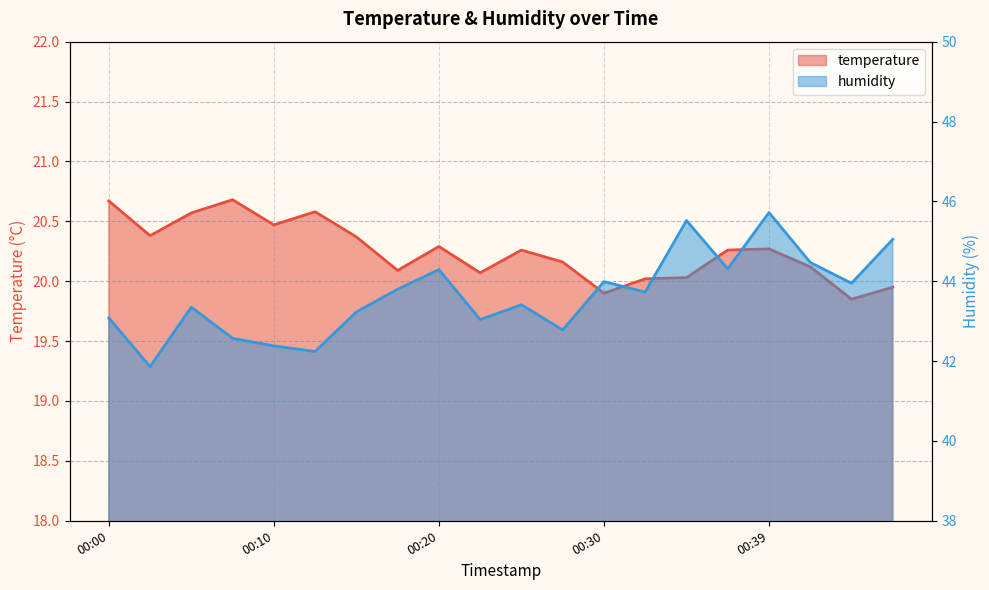

What is the difference between the maximum and minimum values in the temperature series?

0.8